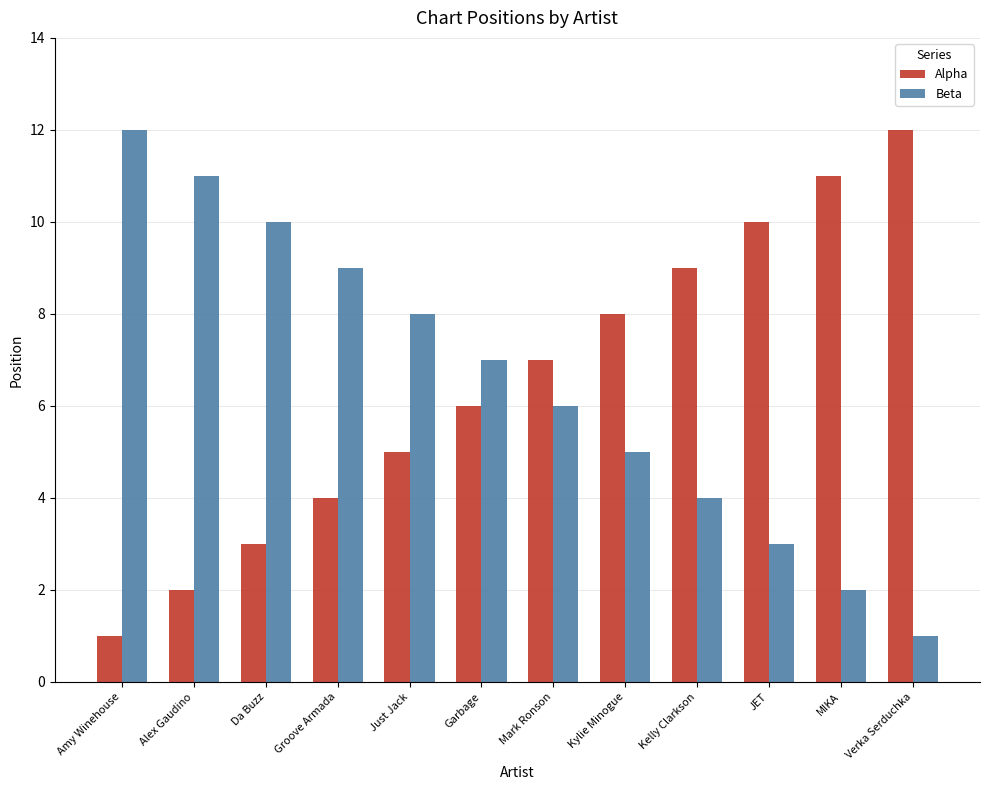

What is the difference between the maximum and minimum values in the Beta series?

11